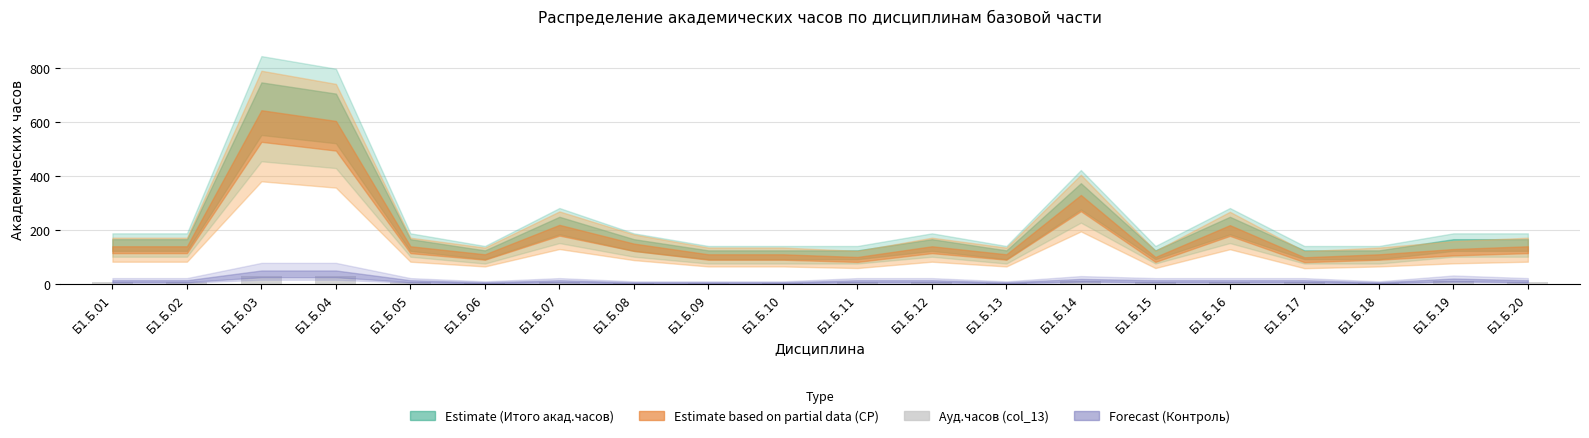

What is the sum of all values?

166